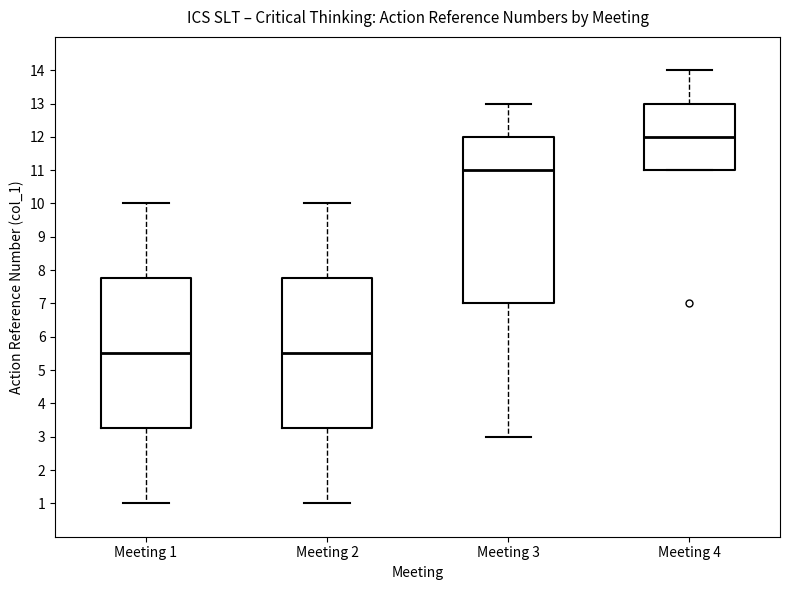

Where is the upper edge of the box for Meeting 2 on the y-axis? The values are not printed on the chart, so give them approximately, as read against the axis.

7.8